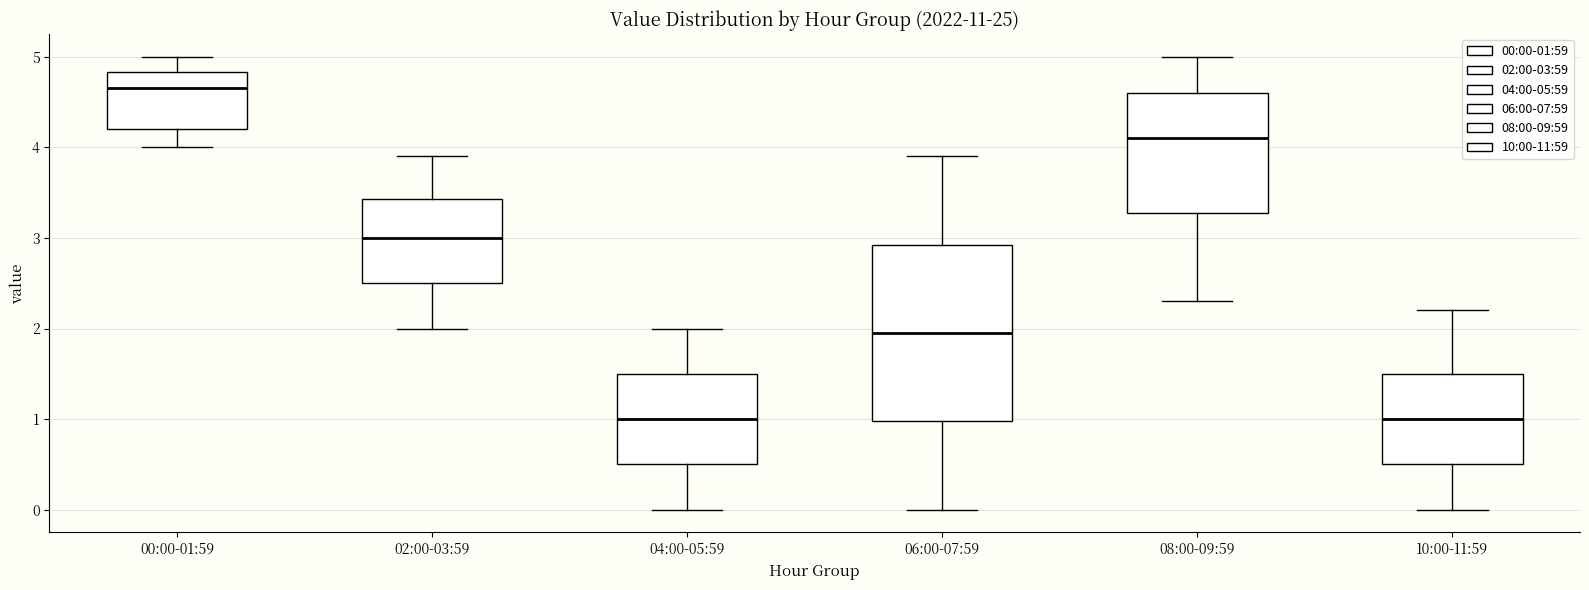

Which box's median line is the highest?

00:00-01:59